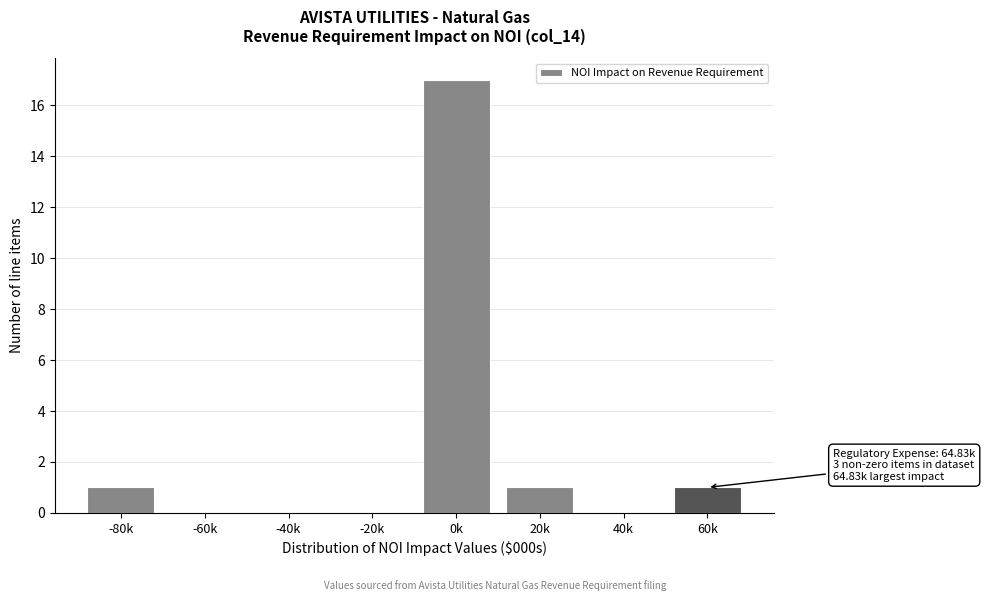

Reading left to right, extract all data points from this chart.

-80k=1	-60k=0	-40k=0	-20k=0	0k=17	20k=1	40k=0	60k=1